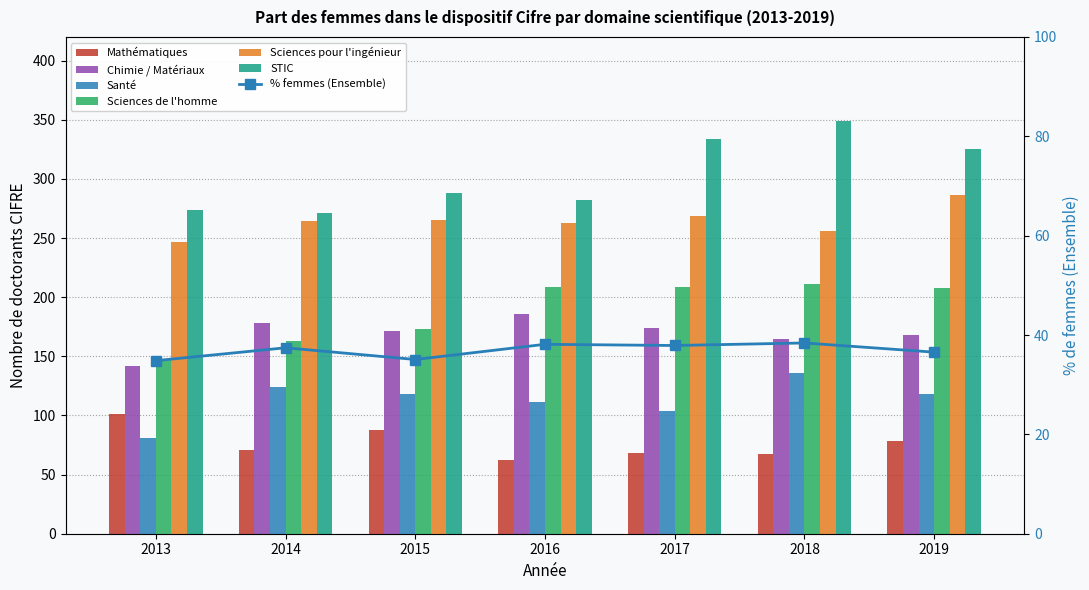

How many bars are there in each group?

6